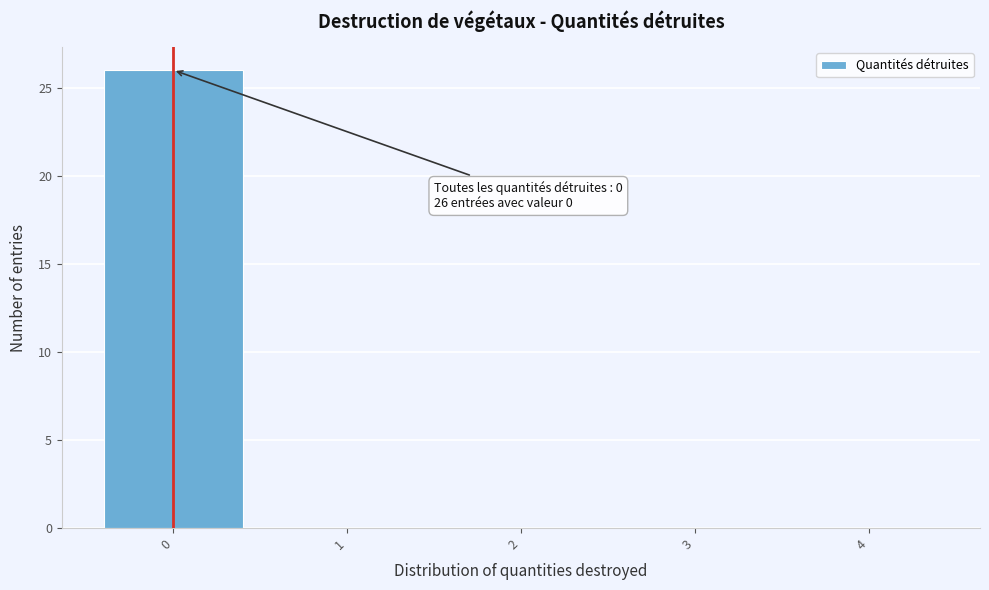

Which range on the x-axis has the tallest bar?

-0.5 to 0.5